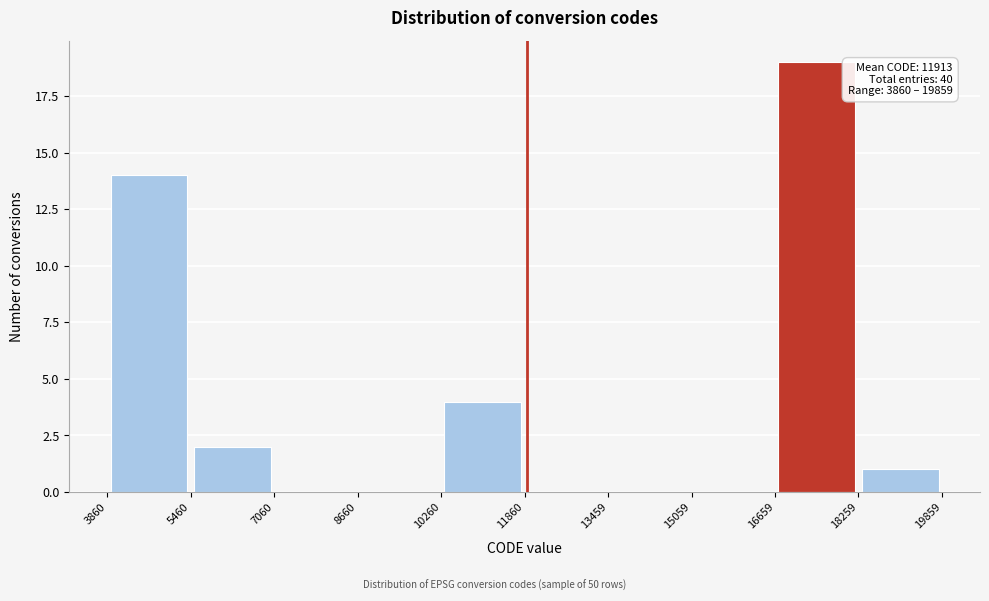

Which range on the x-axis has the tallest bar?

16659 to 18259